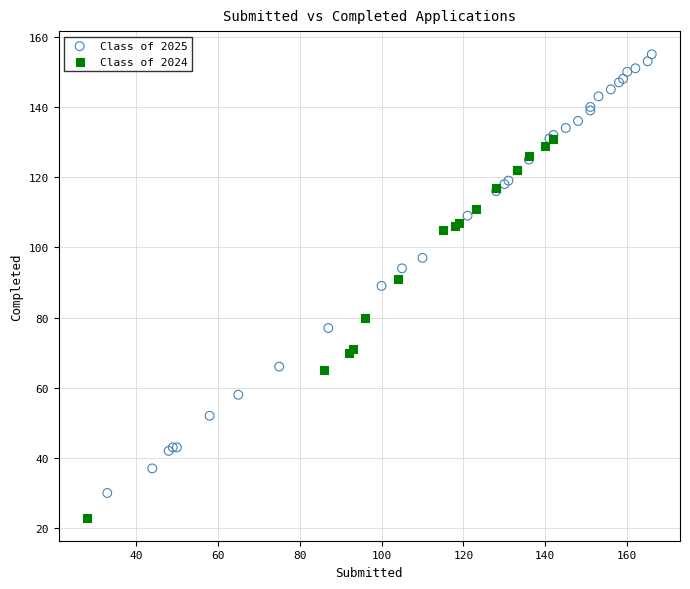

Which series contains the highest Y value?

Class of 2025